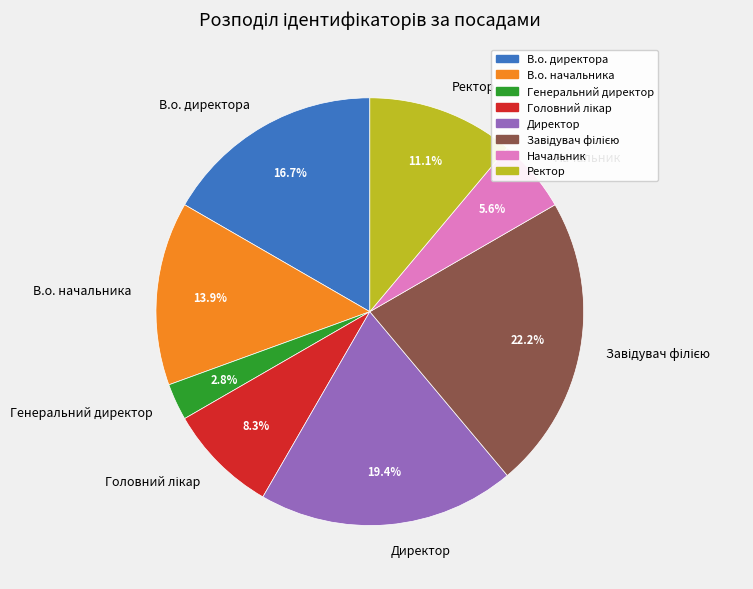

To the nearest percent, what portion does Начальник represent?

6%